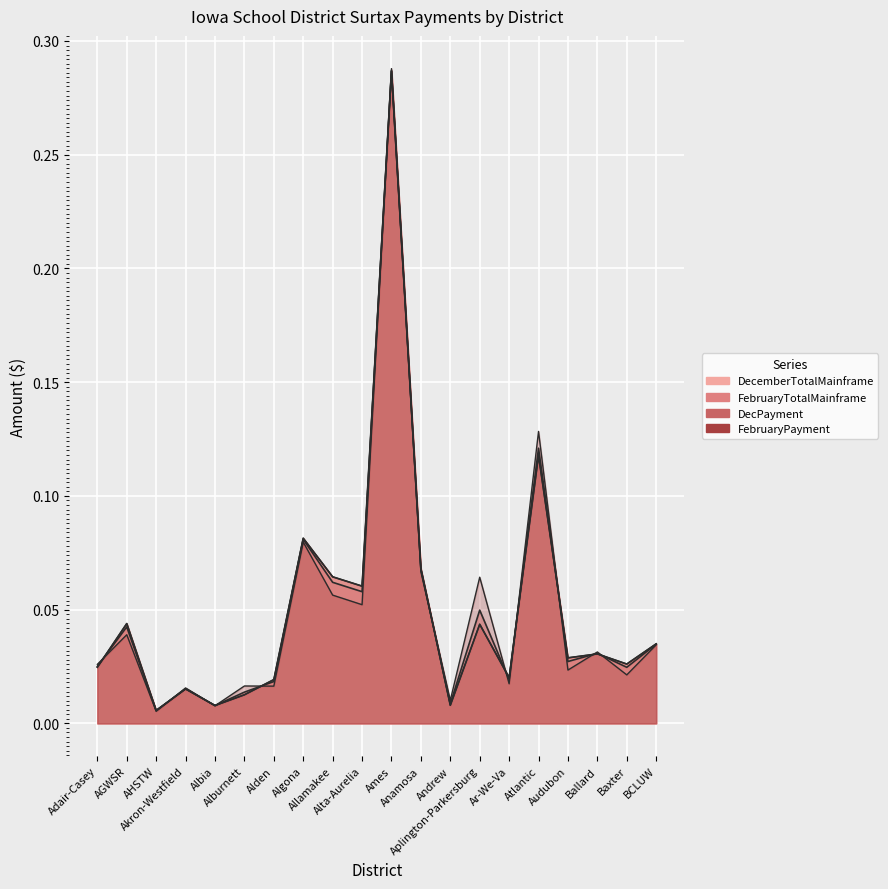

In FebruaryPayment, how many points are lower than both neighbors (excluding endpoints)?

8